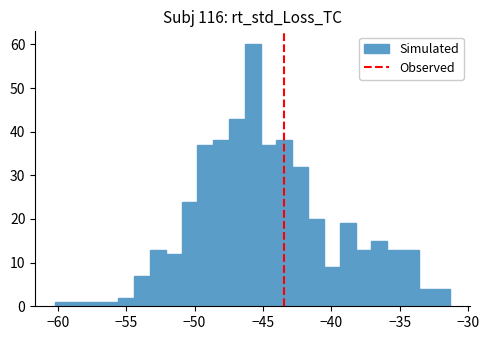

Read against the x-axis, roughly where is the centre of the tallest bar?

-45.5